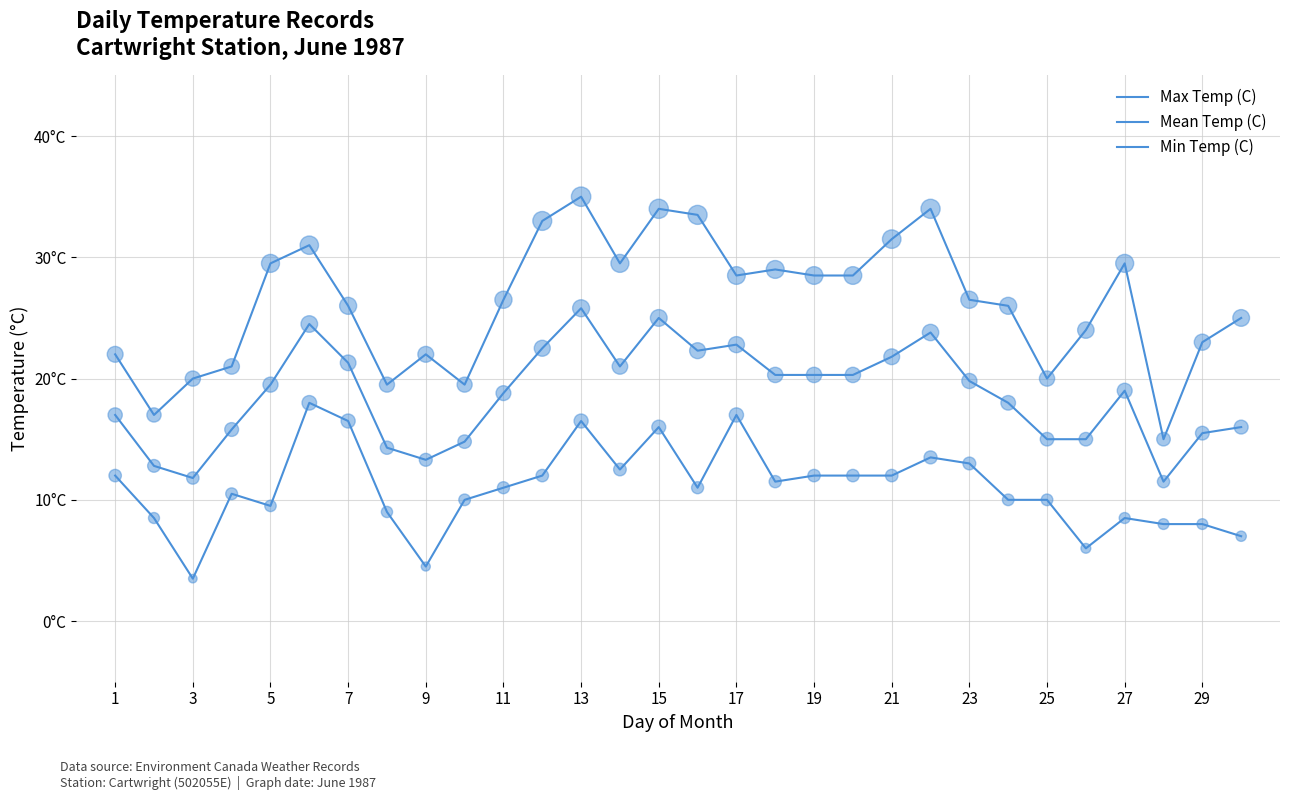

Is this an area chart (filled region under the line)?

No